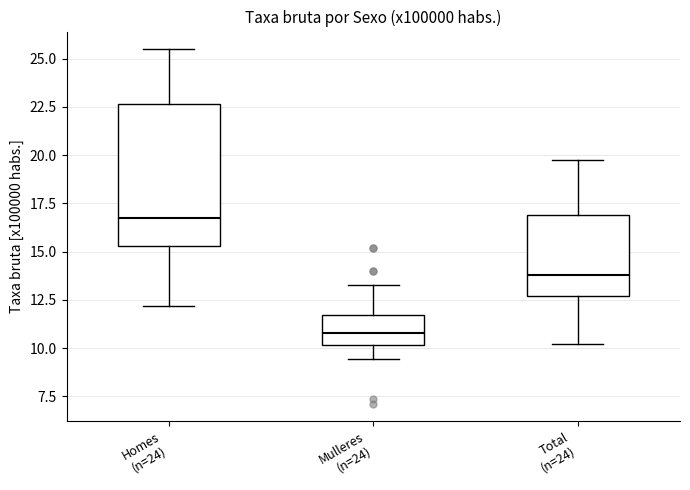

Reading left to right, read every box against the y-axis: the position of its median line, the range the box covers, and the ends of its whiskers. The values are not printed on the chart, so give them approximately, as read against the axis.

Homes (n=24): median 16.5, box 15.5 to 22.5, whiskers 12.0 to 25.5
Mulleres (n=24): median 11.0, box 10.0 to 11.5, whiskers 9.5 to 13.5
Total (n=24): median 14.0, box 12.5 to 17.0, whiskers 10.0 to 19.5